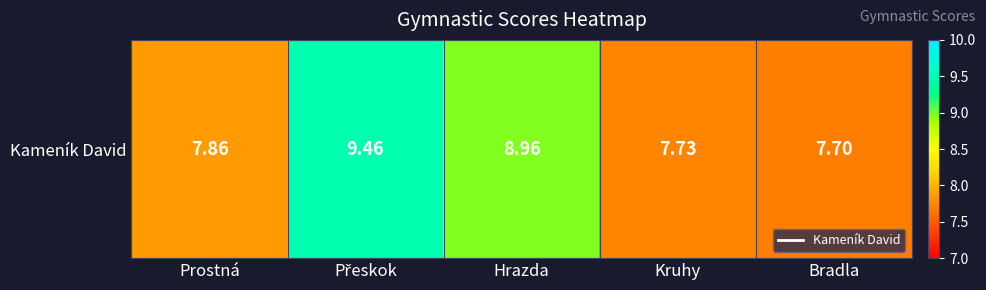

Reading left to right, extract all data points from this chart.

7.9	9.5	9.0	7.7	7.7